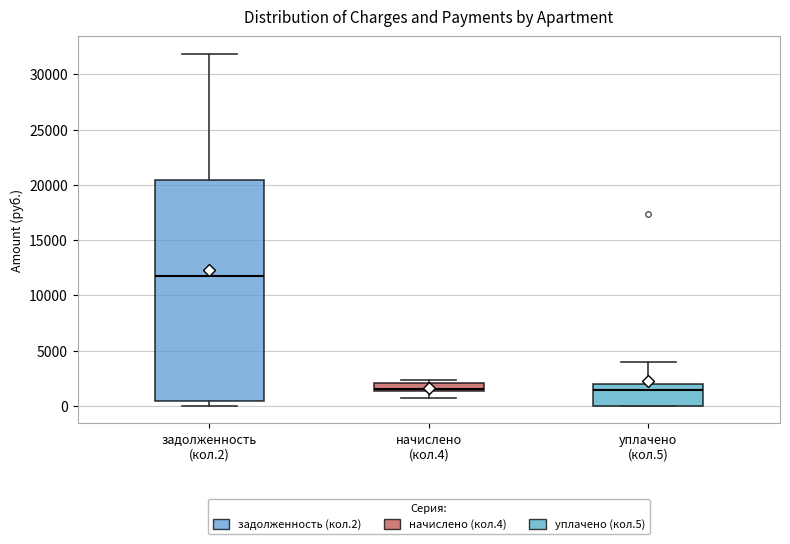

Which box's median line is the highest?

задолженность (кол.2)